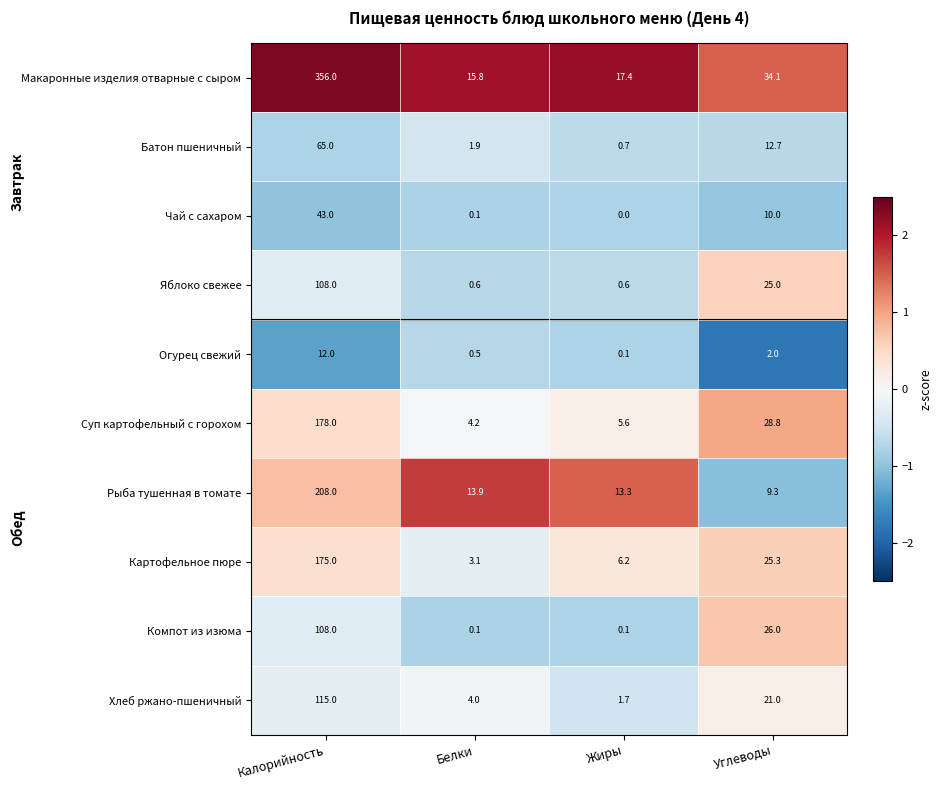

Where does the Картофельное пюре series first go above 25?

Калорийность